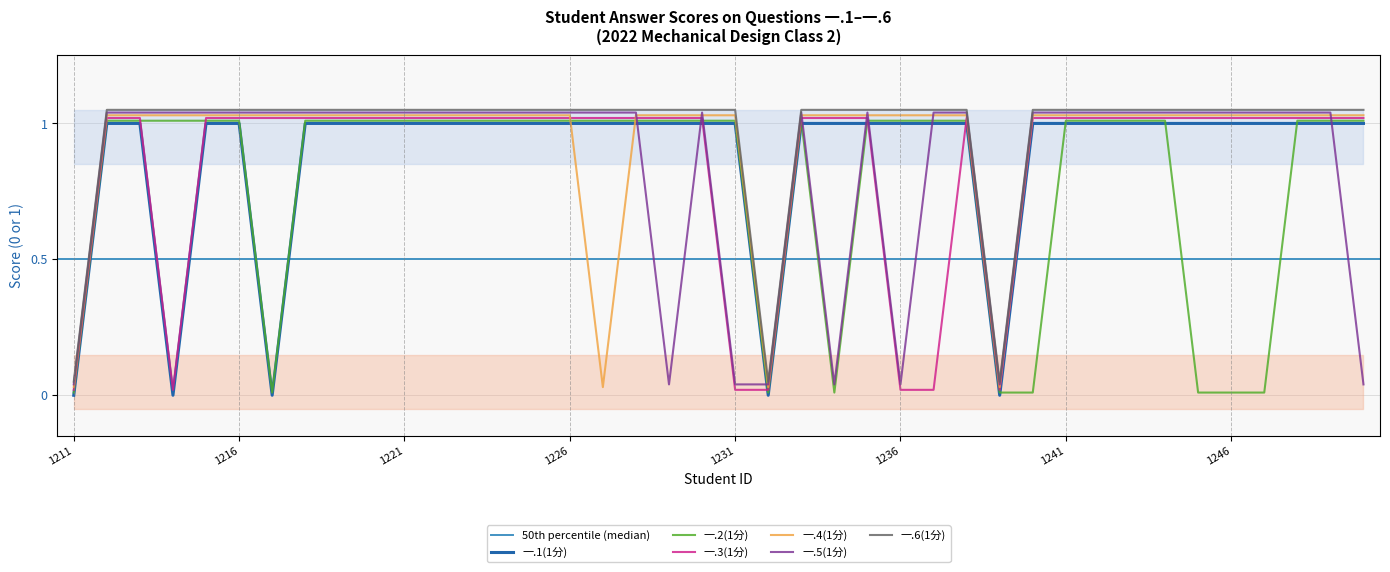

True or false: 一.5(1分) has a value of 1.0 at 2022171235.

True